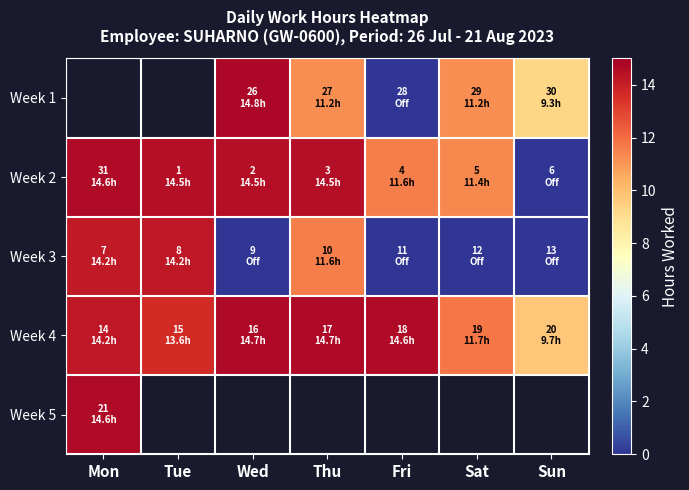

Which series has the largest total across all categories?

Week 4